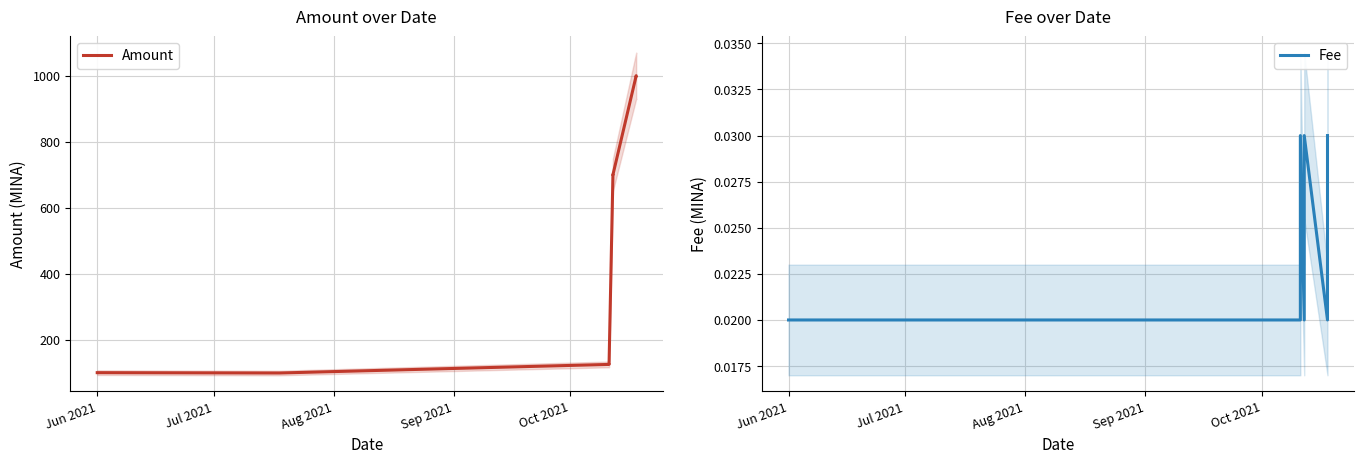

What is the difference between the maximum and minimum values in the Amount series?

901.2